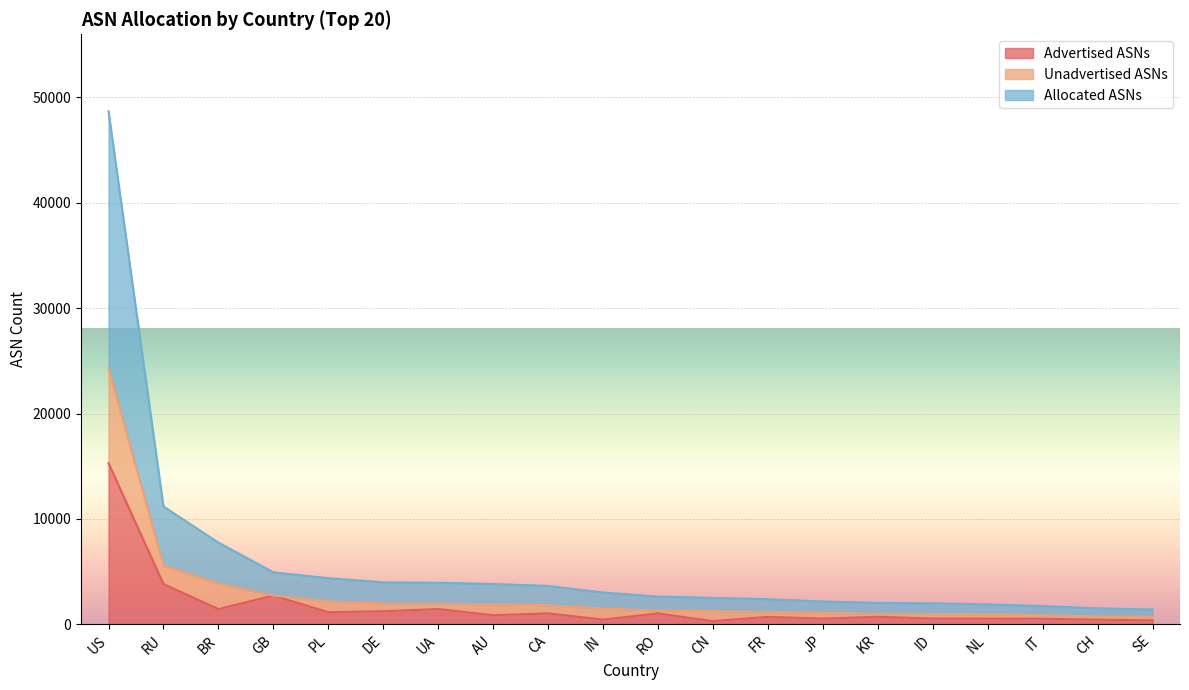

At which category is the sum across all series the highest?

US